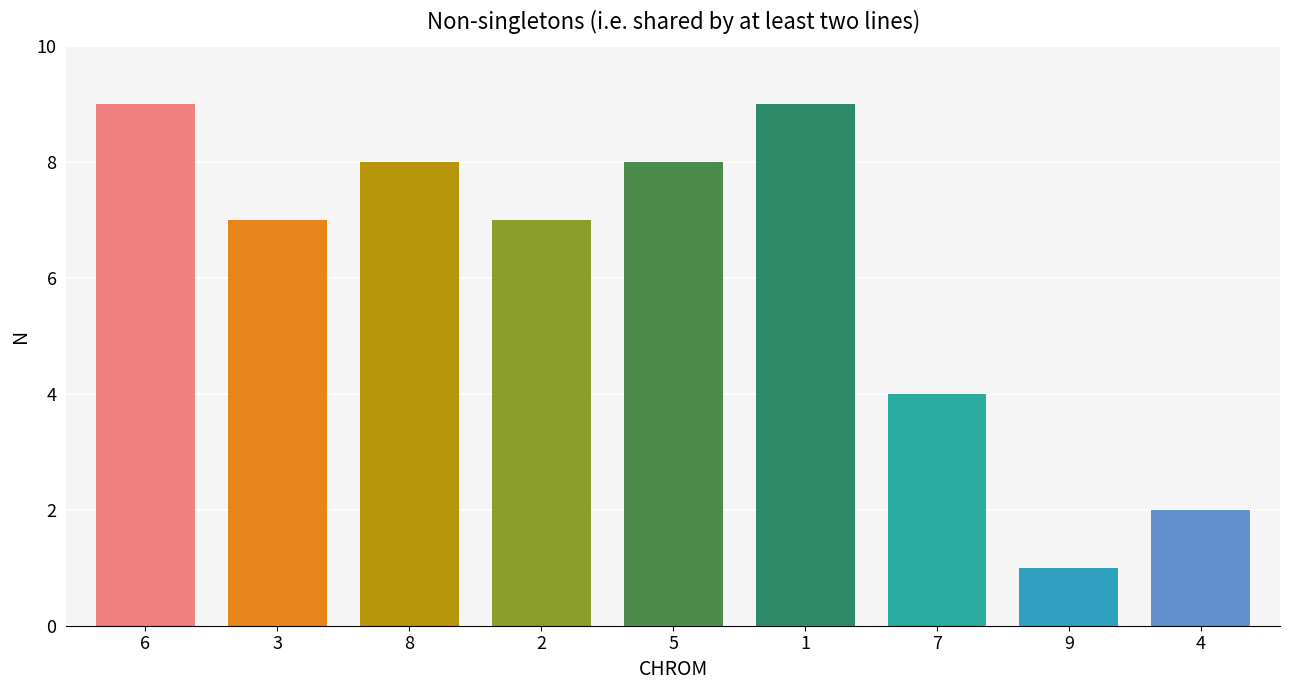

Rank the categories by value from highest to lowest.

6, 1, 8, 5, 3, 2, 7, 4, 9